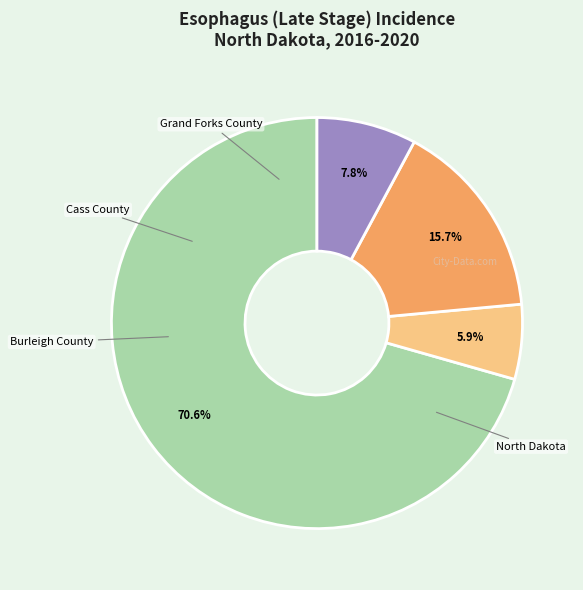

How many slices are in this pie chart?

4